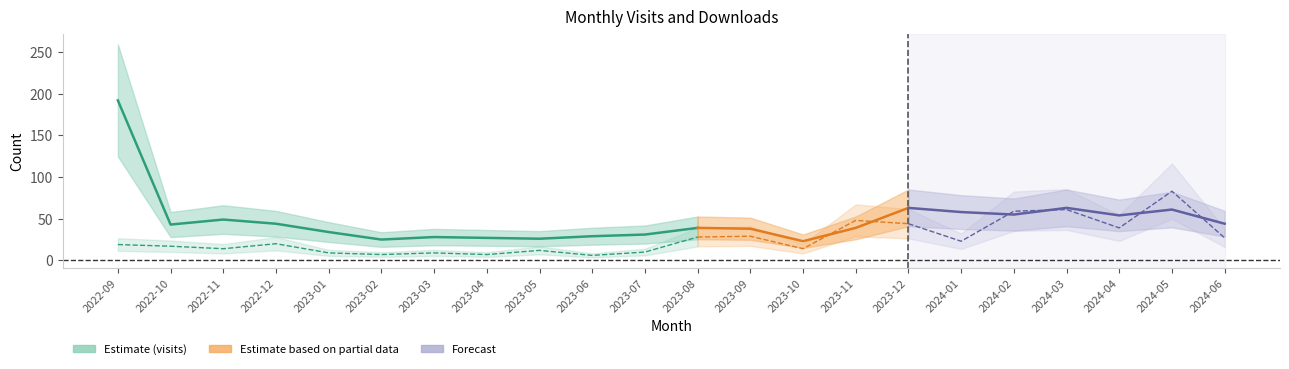

What is the difference between the highest and lowest values at 2023-03?

19